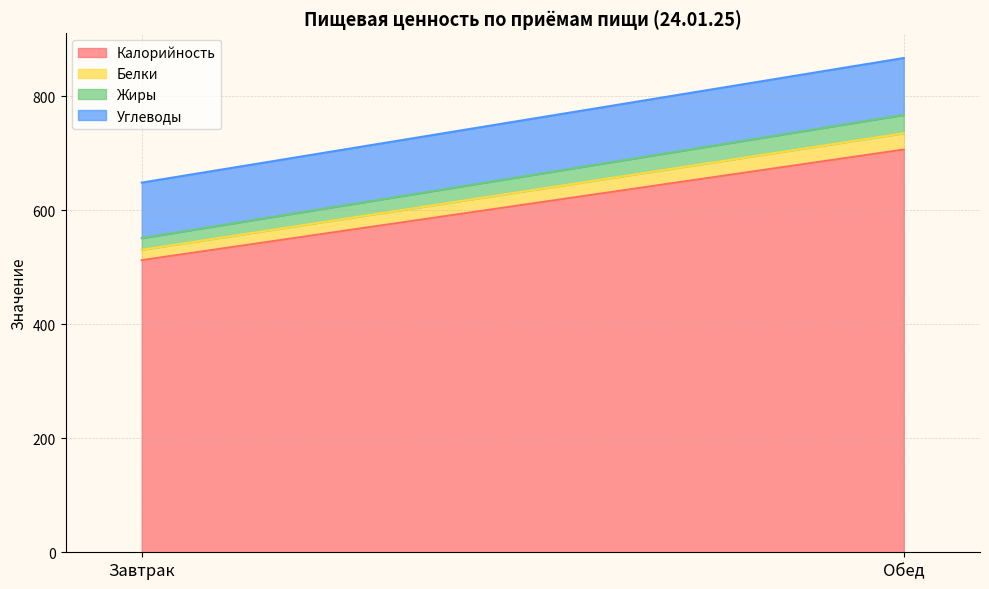

True or false: Жиры has a value of 32.2 at Обед.

True